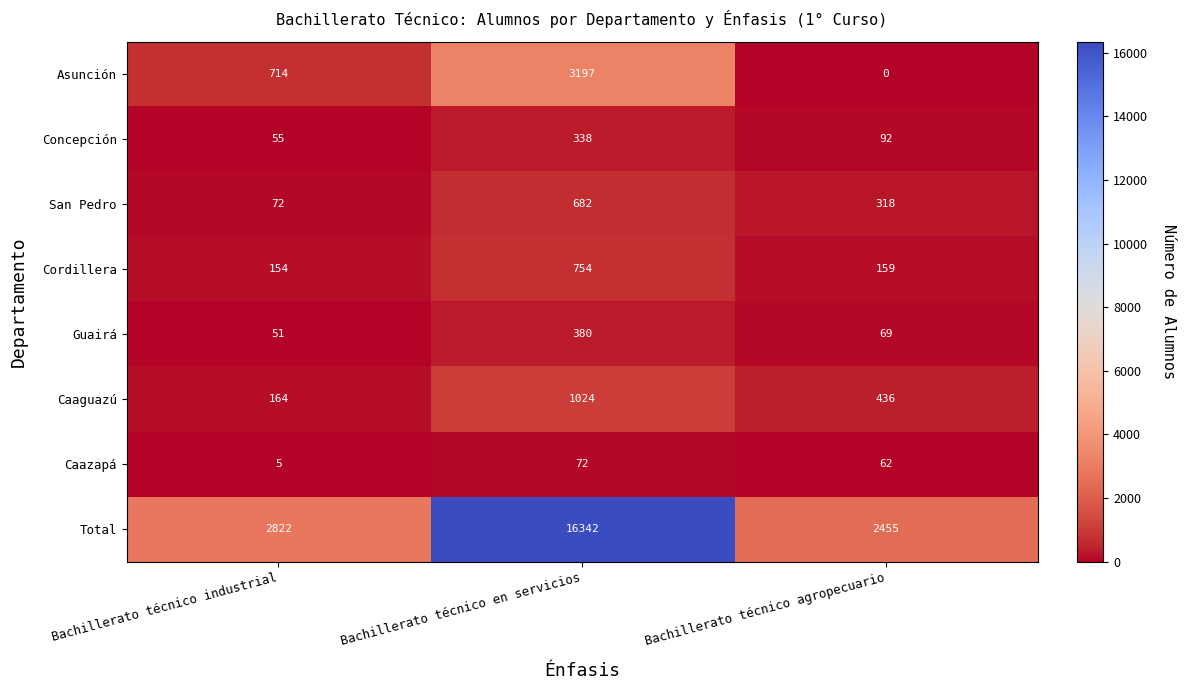

Rank the series at Bachillerato técnico en servicios from lowest to highest value.

Caazapá, Concepción, Guairá, San Pedro, Cordillera, Caaguazú, Asunción, Total